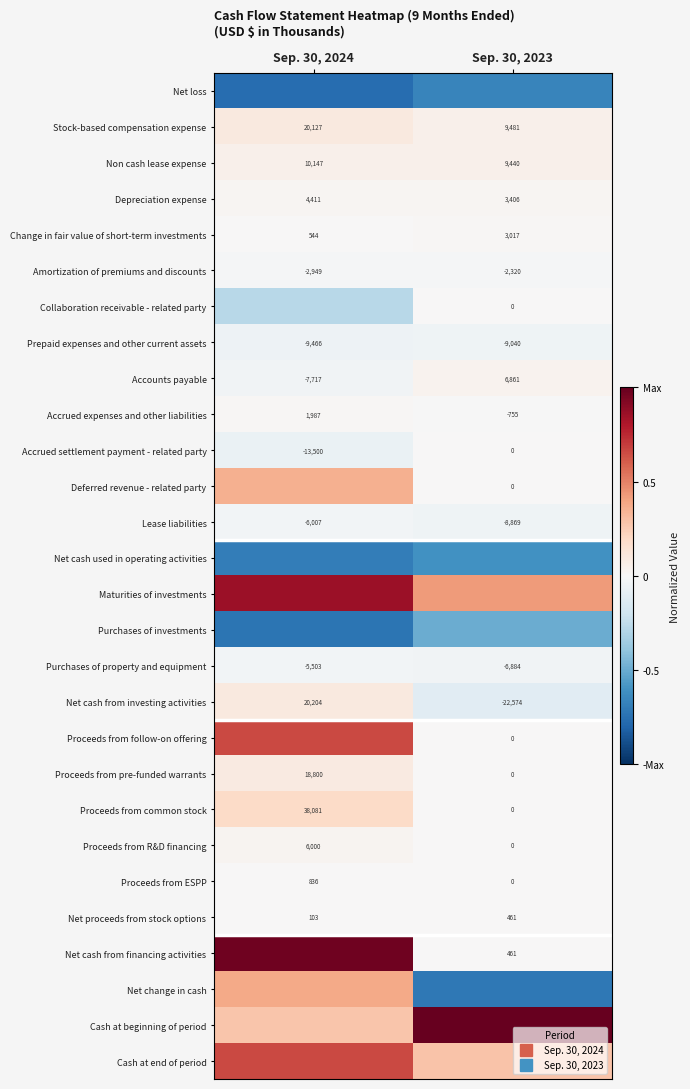

What is the sum of the Proceeds from follow-on offering values at Sep. 30, 2023 and Sep. 30, 2024?

0.7